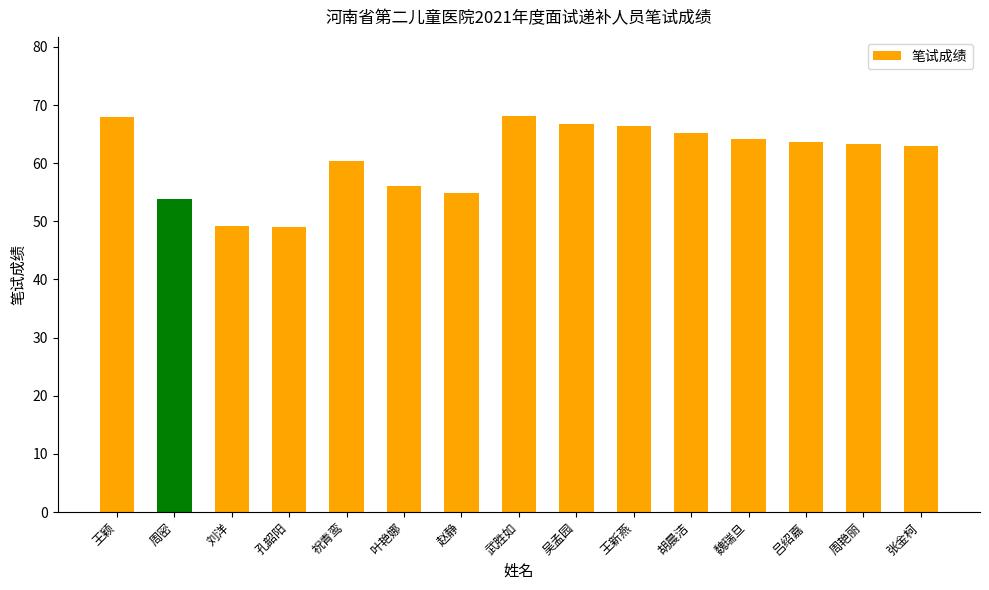

What is the average value?

60.8